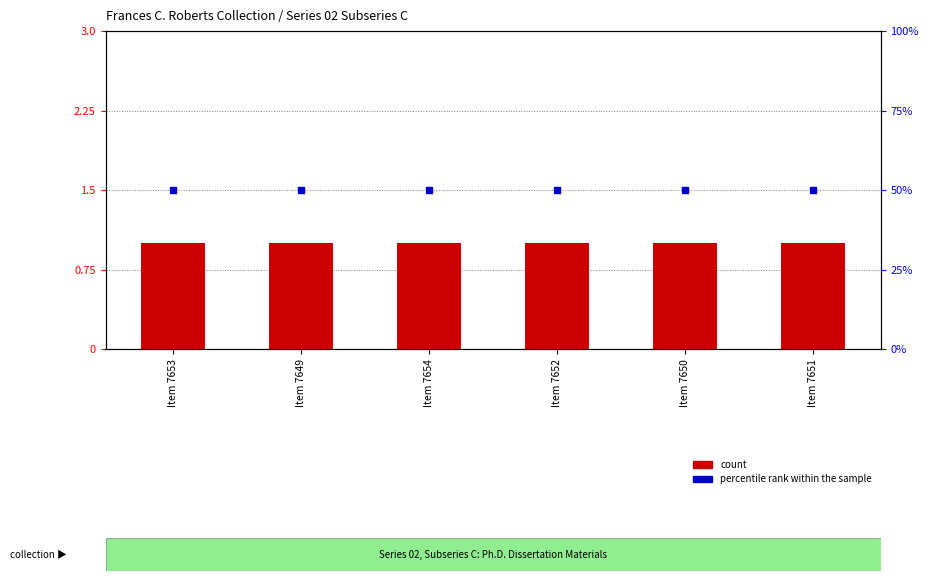

What are all the series names shown in the legend?

count, percentile rank within the sample